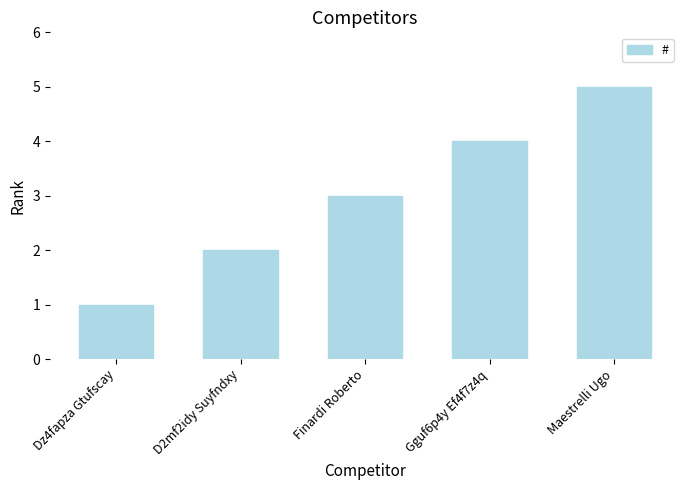

Between Gguf6p4y Ef4f7z4q and D2mf2idy Suyfndxy, which is larger?

Gguf6p4y Ef4f7z4q